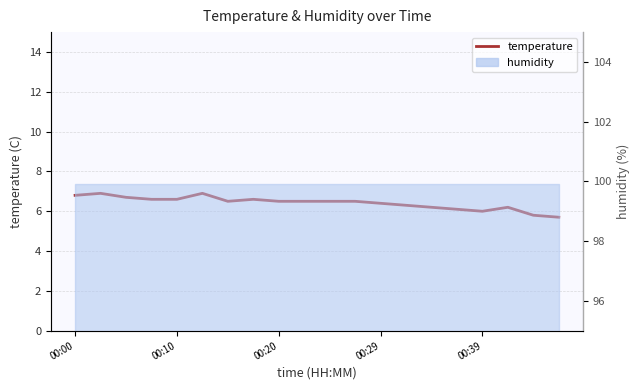

What is the change in value from 9 to 14?

-0.3